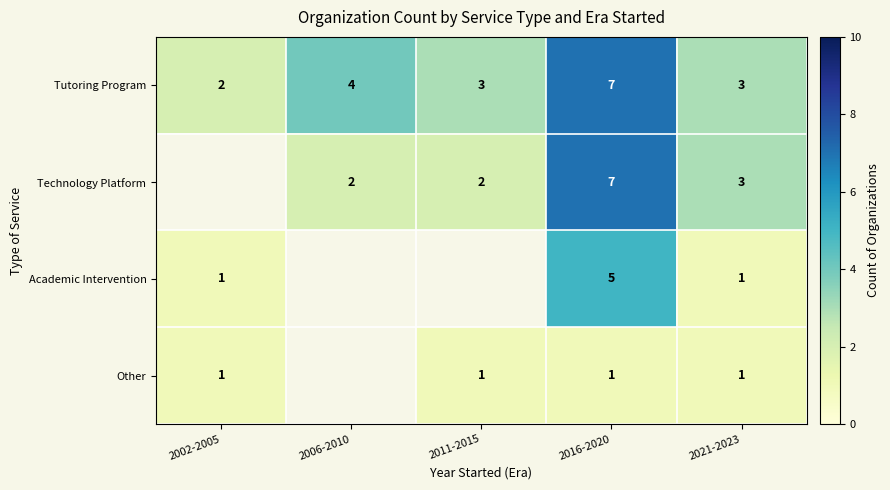

Which series has the widest spread of values?

Tutoring Program